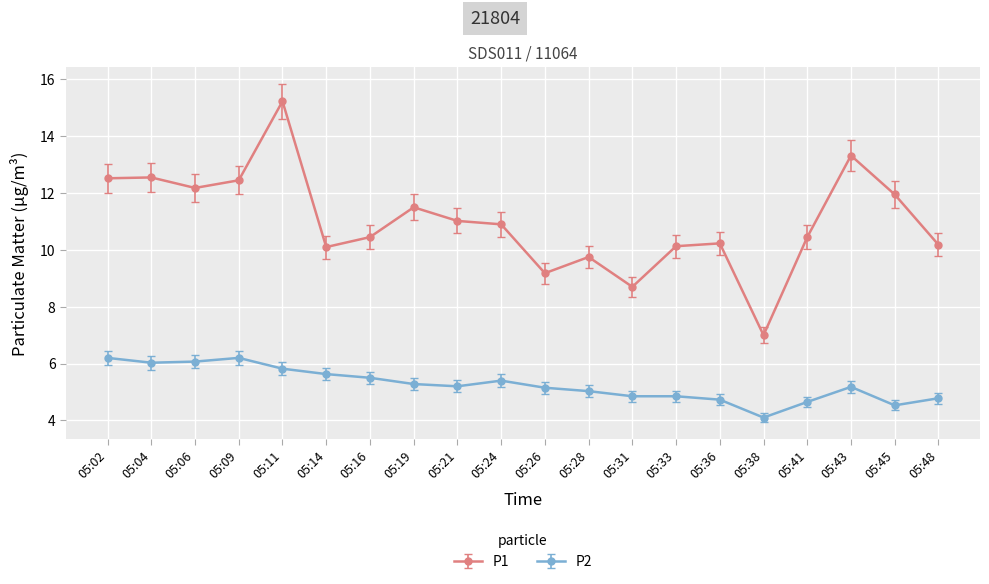

Where is the first local minimum for P1?

05:06